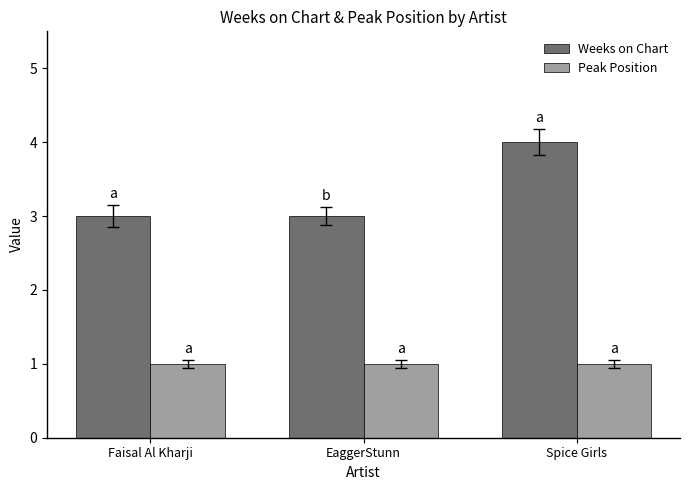

What is the approximate value of Weeks on Chart at Faisal Al Kharji?

3